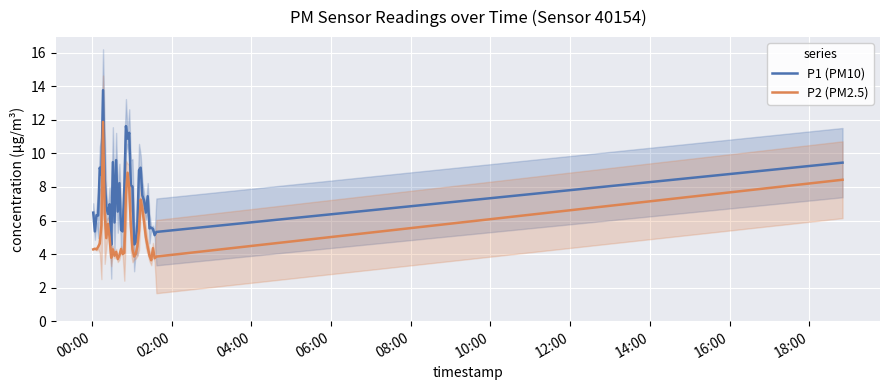

How many interior local peaks does the P2 (PM2.5) series have?

9